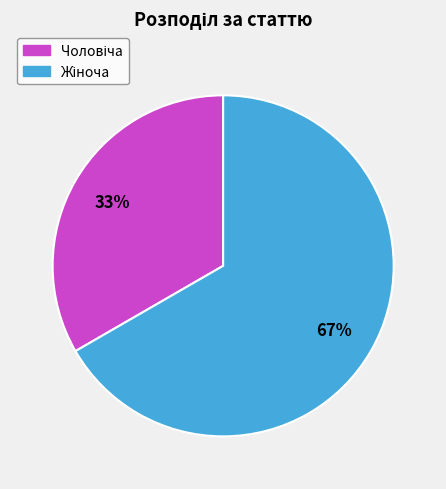

Is there a majority slice in this chart?

Yes